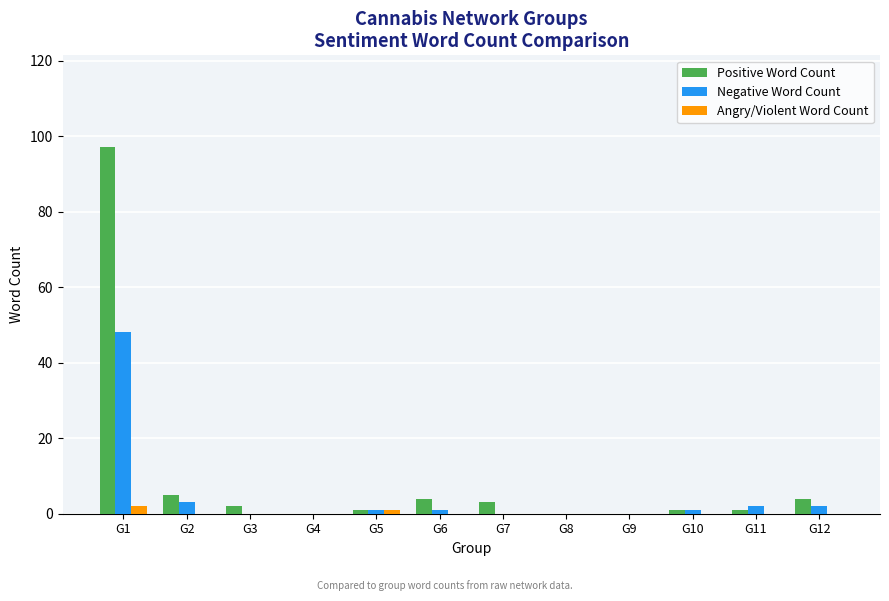

At which category is the sum across all series the highest?

G1